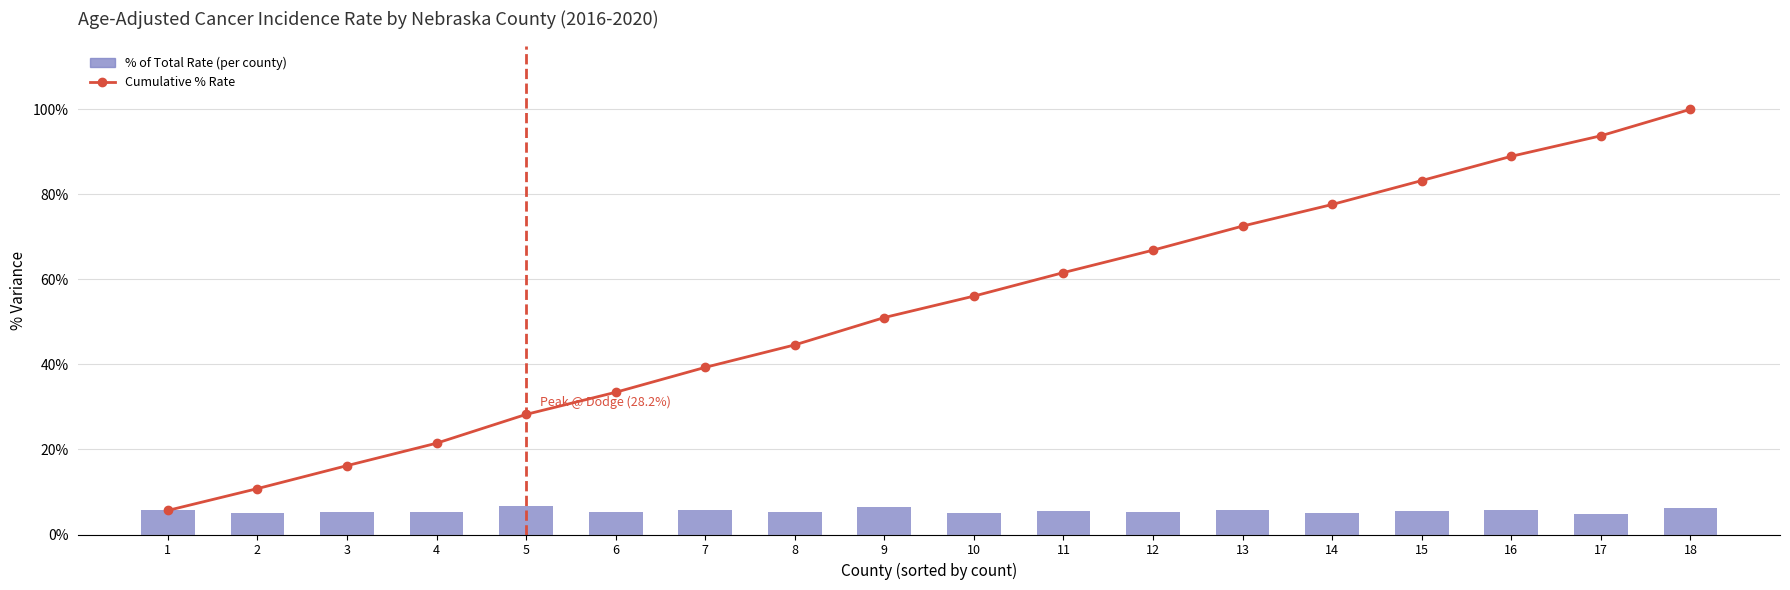

List the series in order of their overall mean, highest first.

Cumulative % Rate, % of Total Rate (per county)